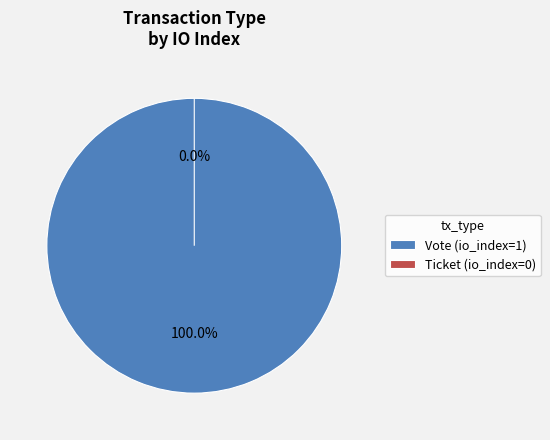

Which slice represents more than half of the pie?

Vote